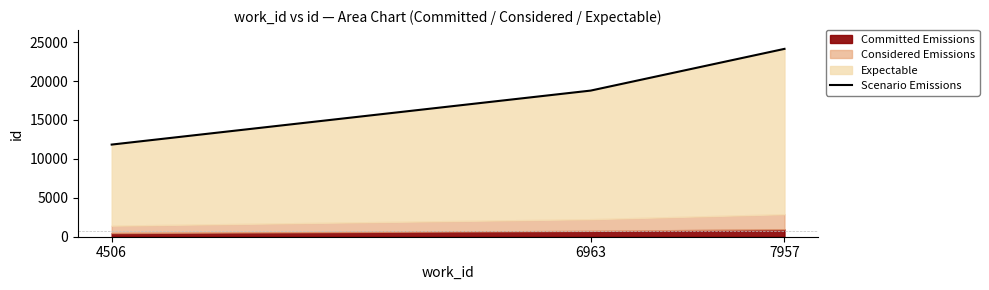

List the labels in order of value, largest first.

7957, 6963, 4506